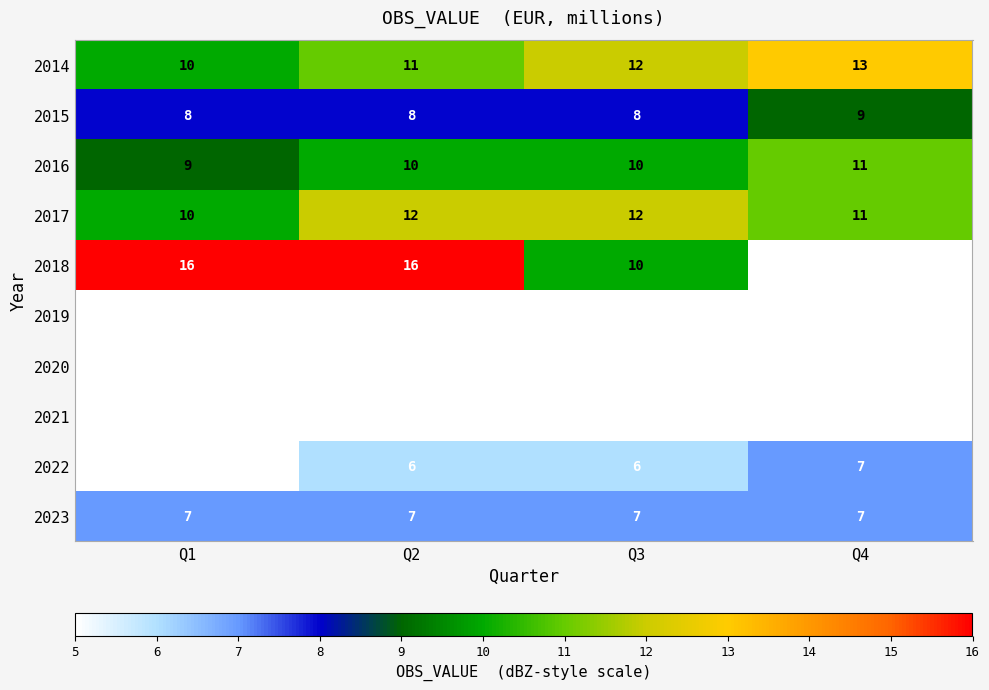

Is the value of 2022 at Q3 greater than the value of 2014 at Q3?

No